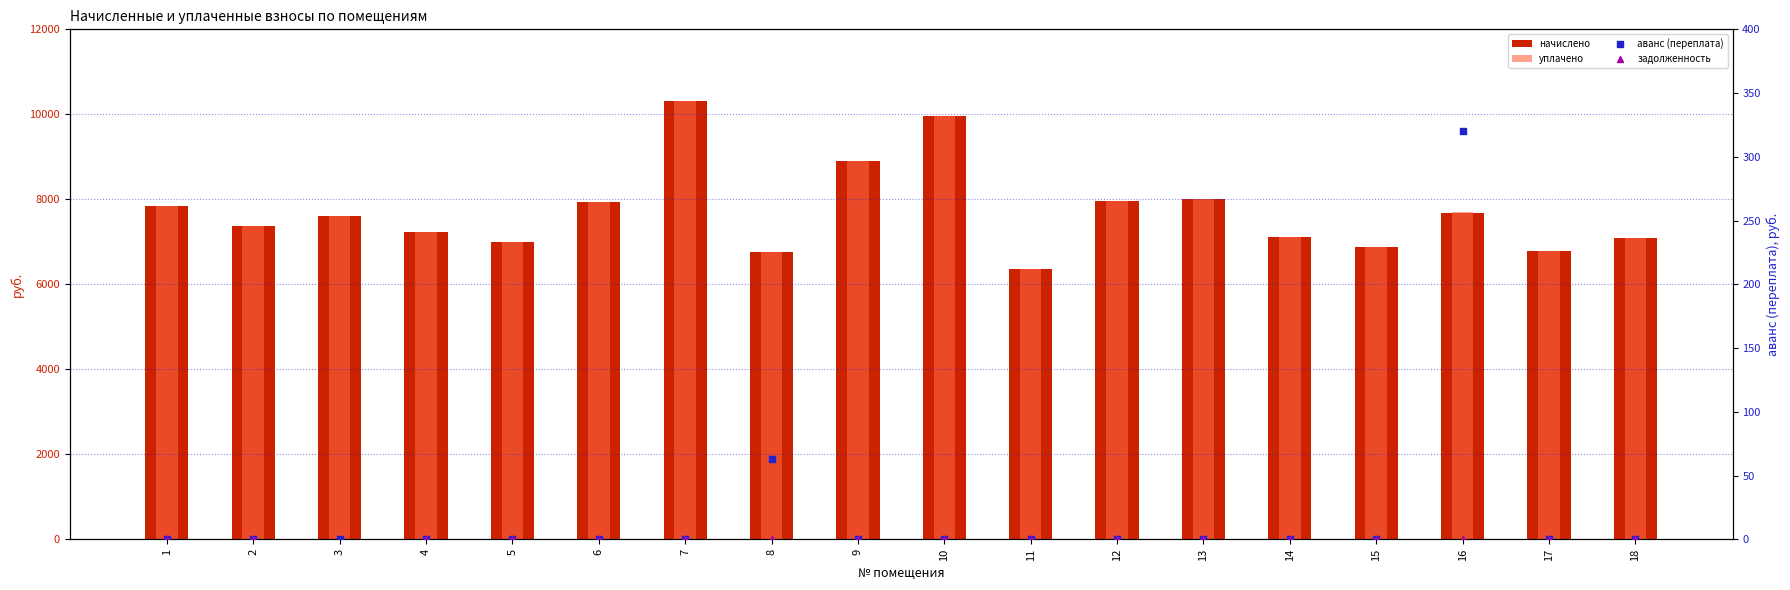

What are all the series names shown in the legend?

начислено, уплачено, аванс (переплата), задолженность